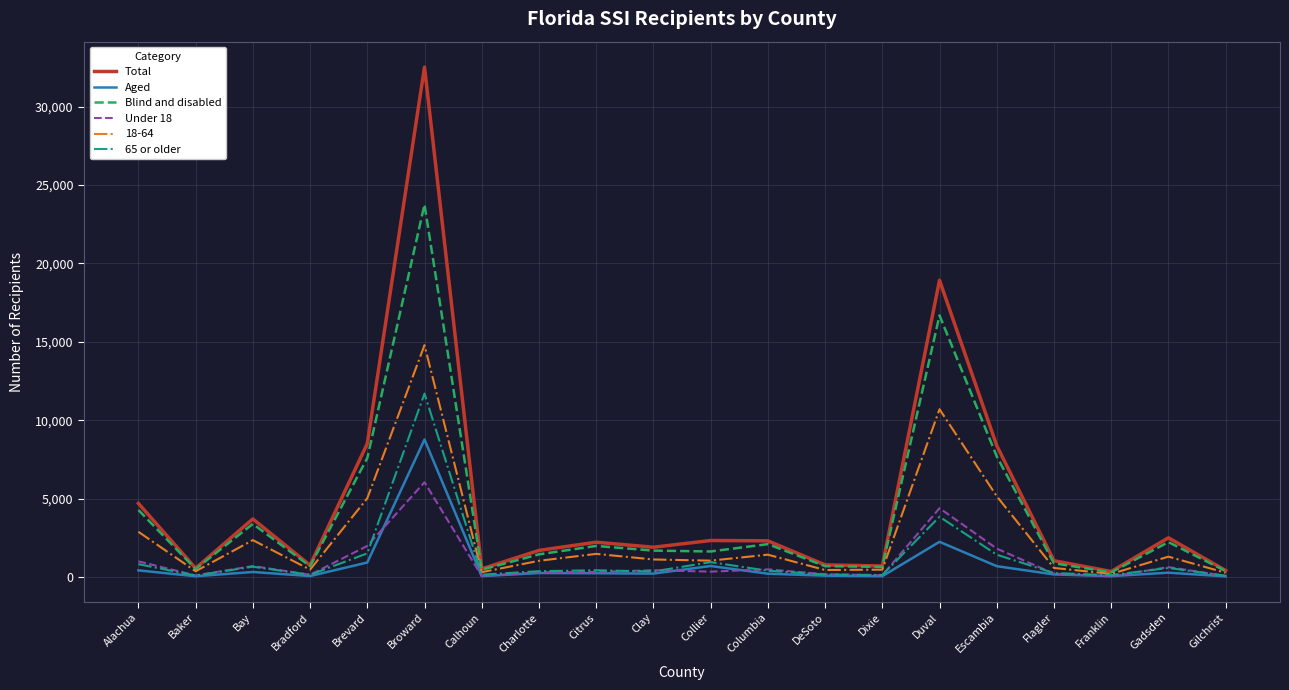

At which category does Under 18 reach its first local valley?

Baker